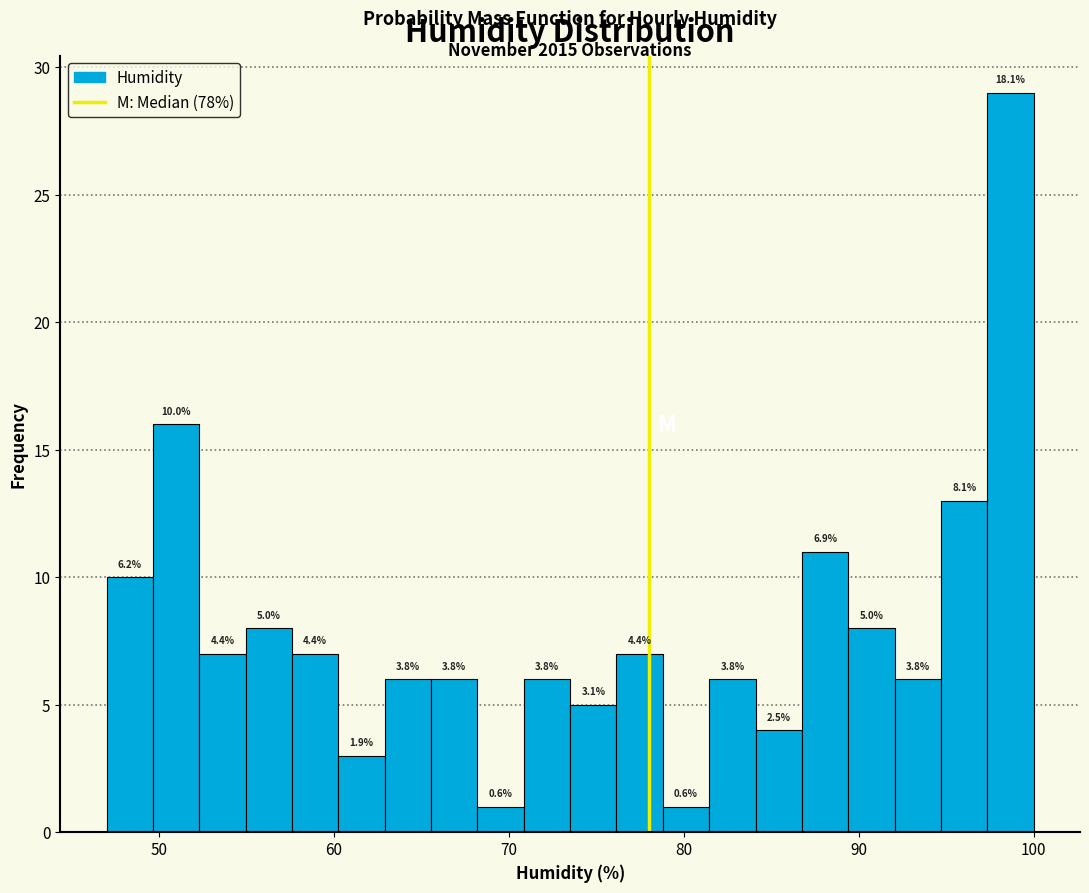

Around what value on the x-axis is the tallest bar? Give the approximate position of its centre, as read against the axis.

99